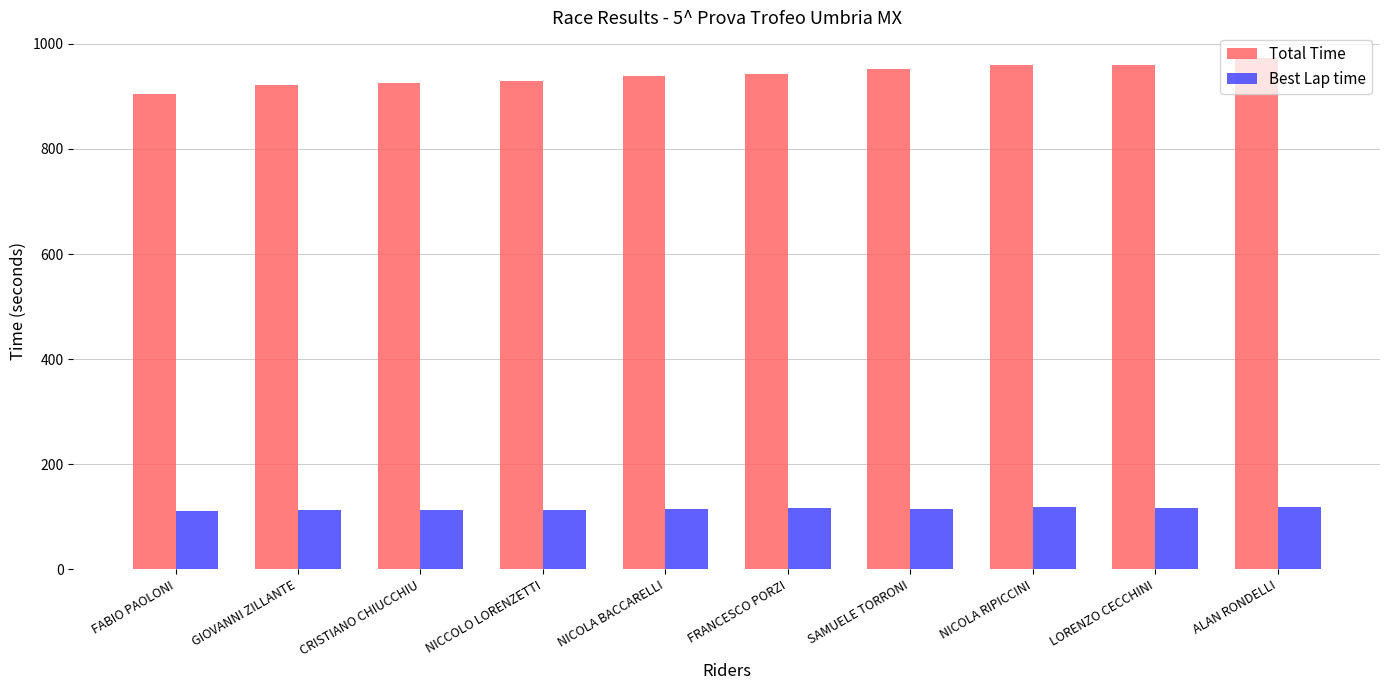

What is the lowest value of the Best Lap time series?

110.5